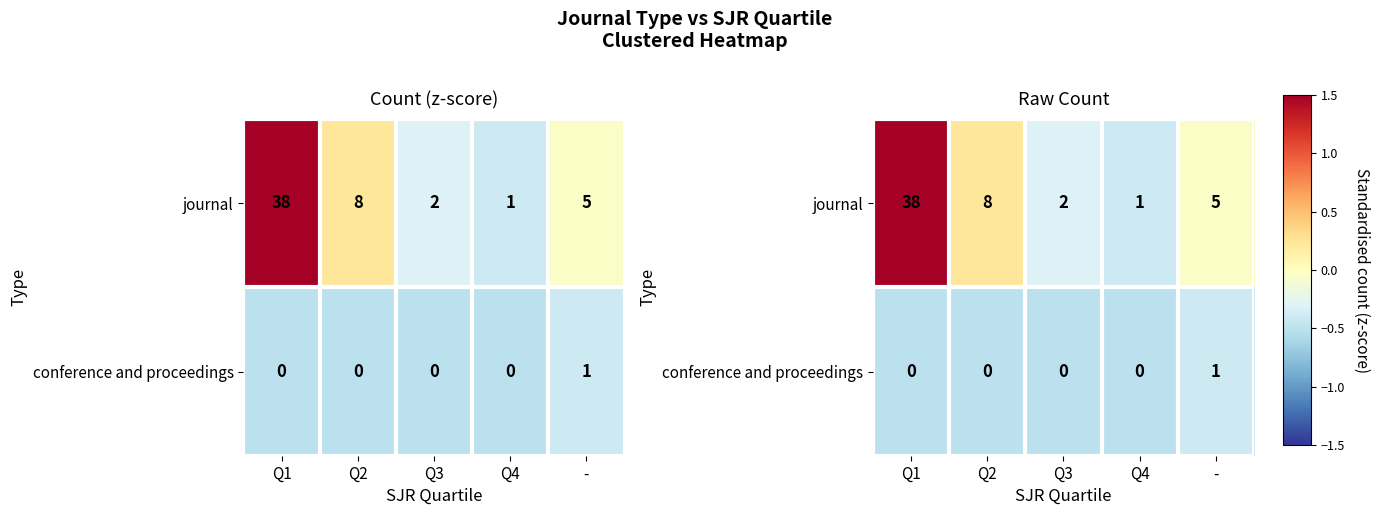

What is the minimum value shown in the chart?

-0.5